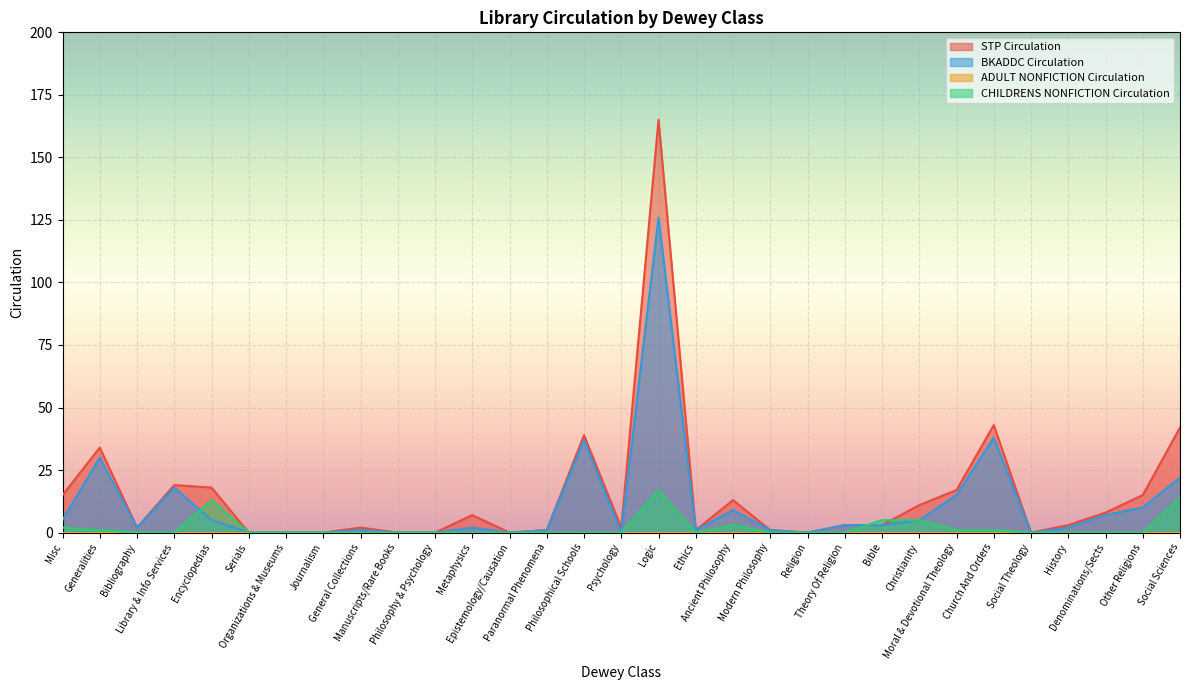

At which label is STP Circulation closest to 82?

Church And Orders